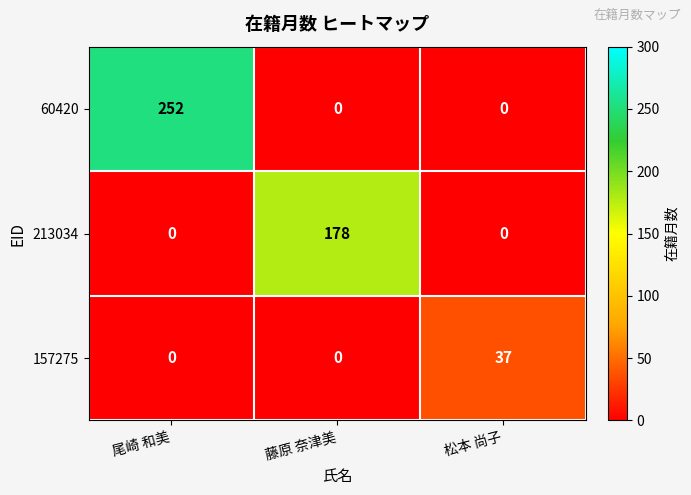

The 213034 series shows -73 at 尾崎 和美. True or false?

False